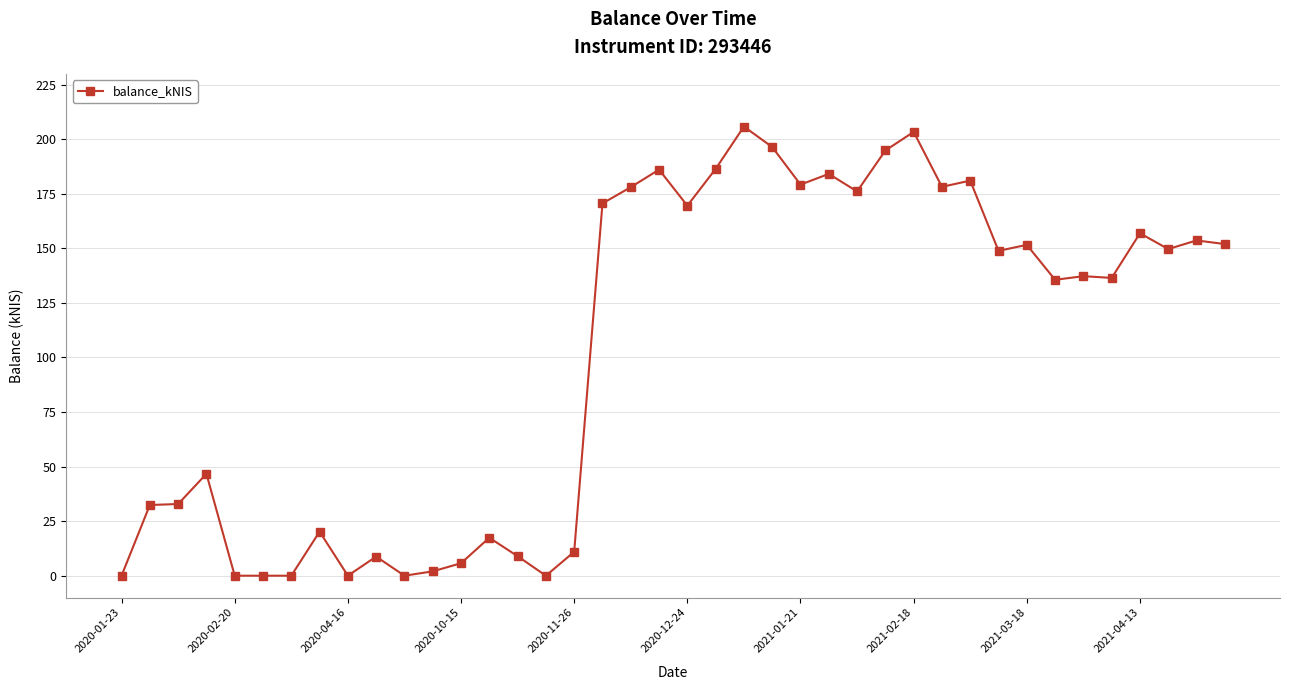

What is the value of the 26th point from the left?

184.1